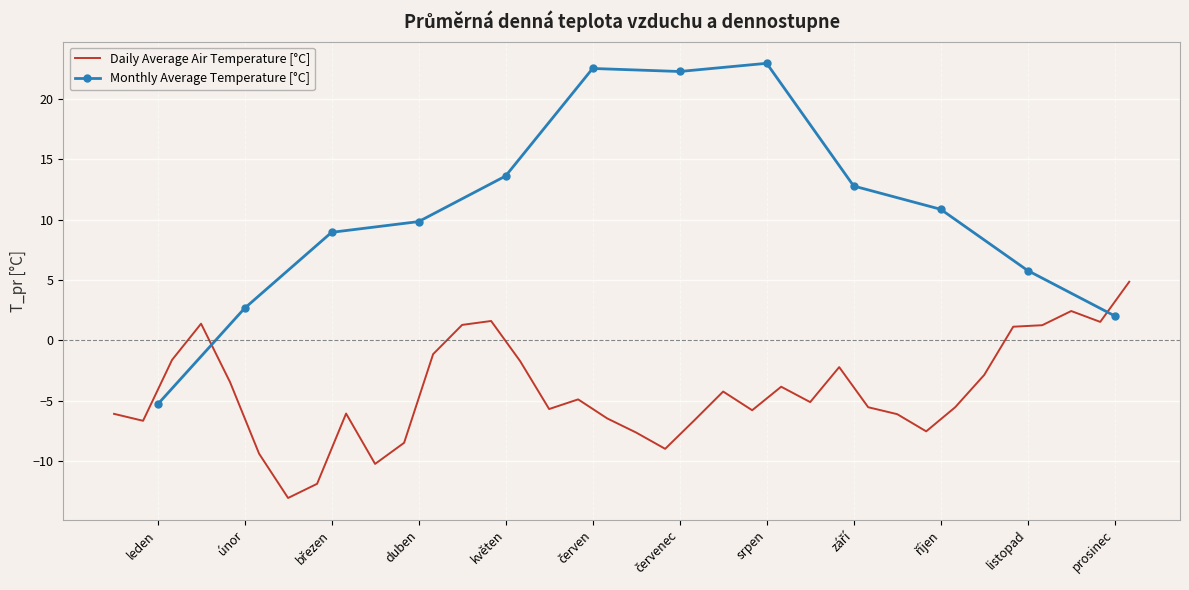

What is the label of the 33rd point from the right?

2017-01-04